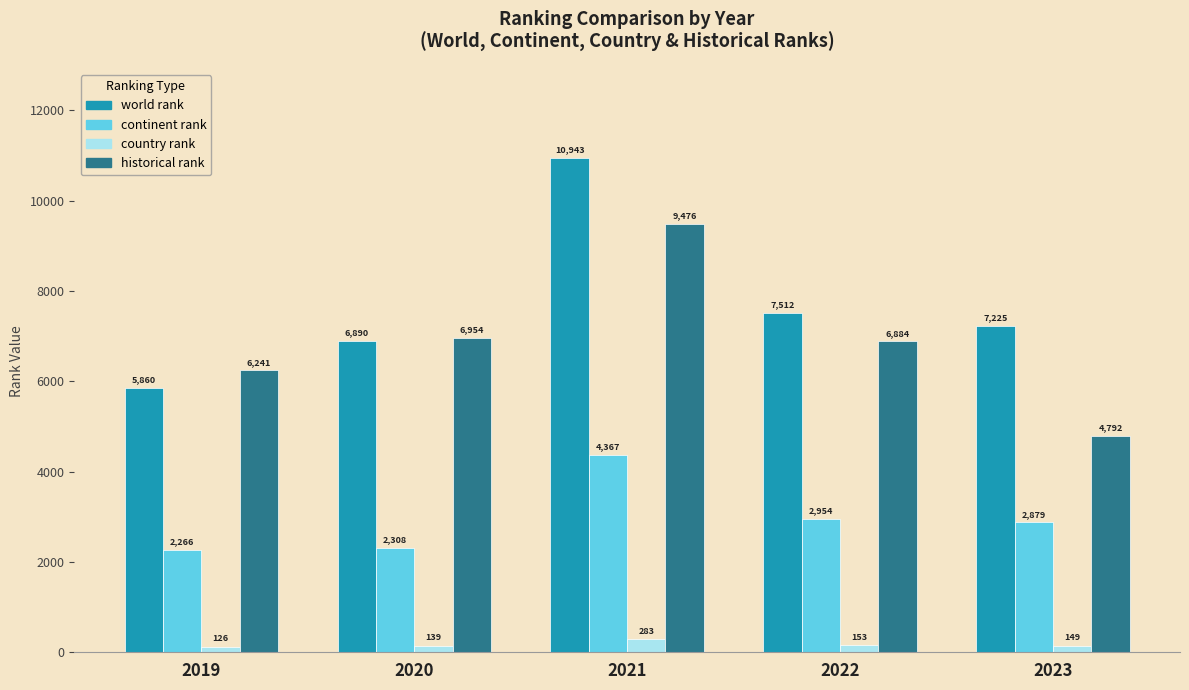

Which series has the widest spread of values?

world rank